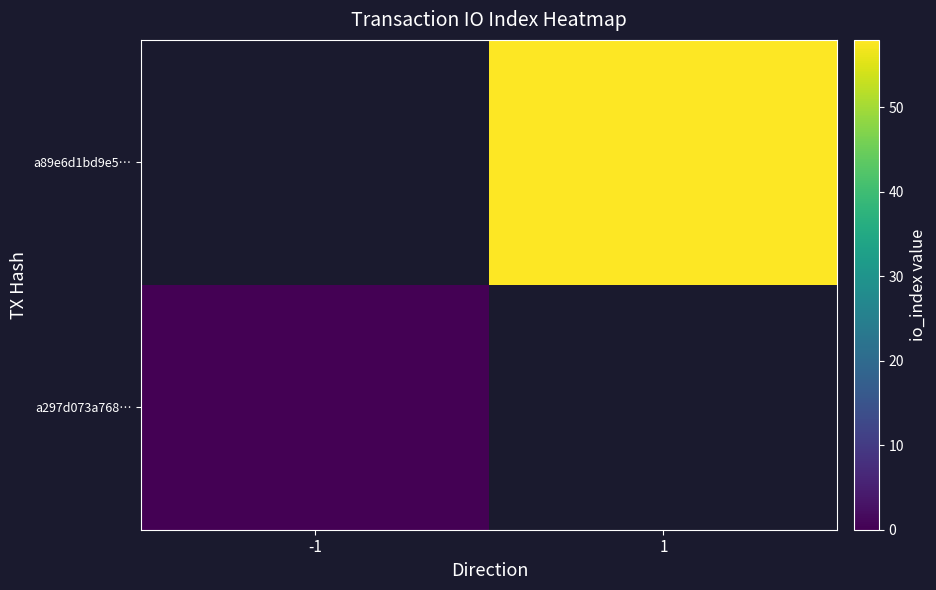

Which category has the highest value across all series?

1